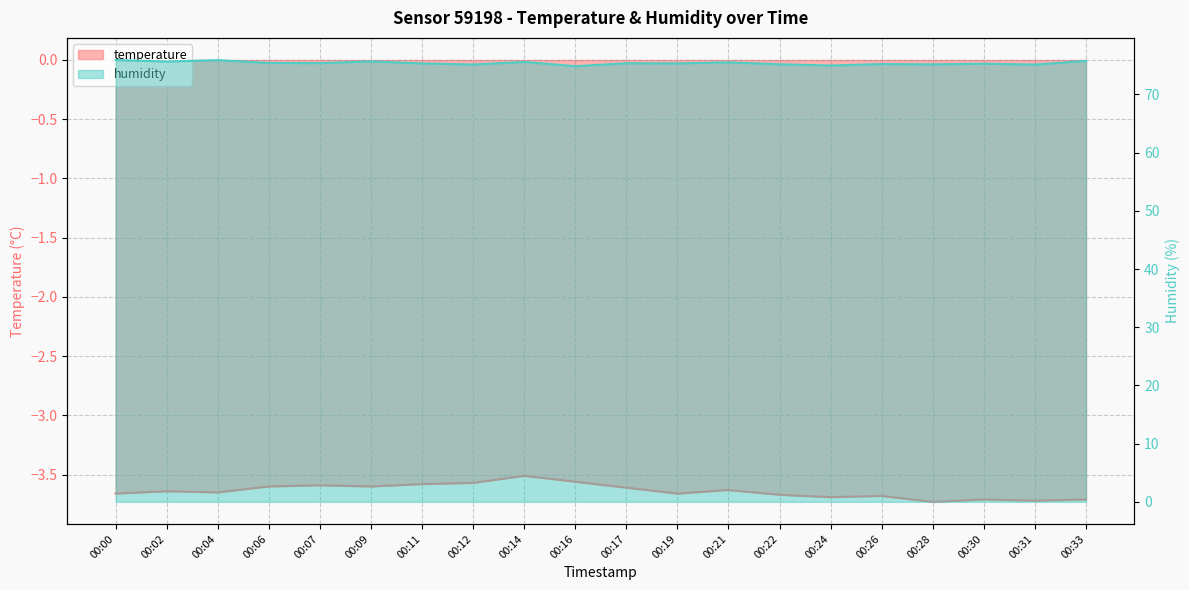

Read the humidity value at 00:00.

75.9